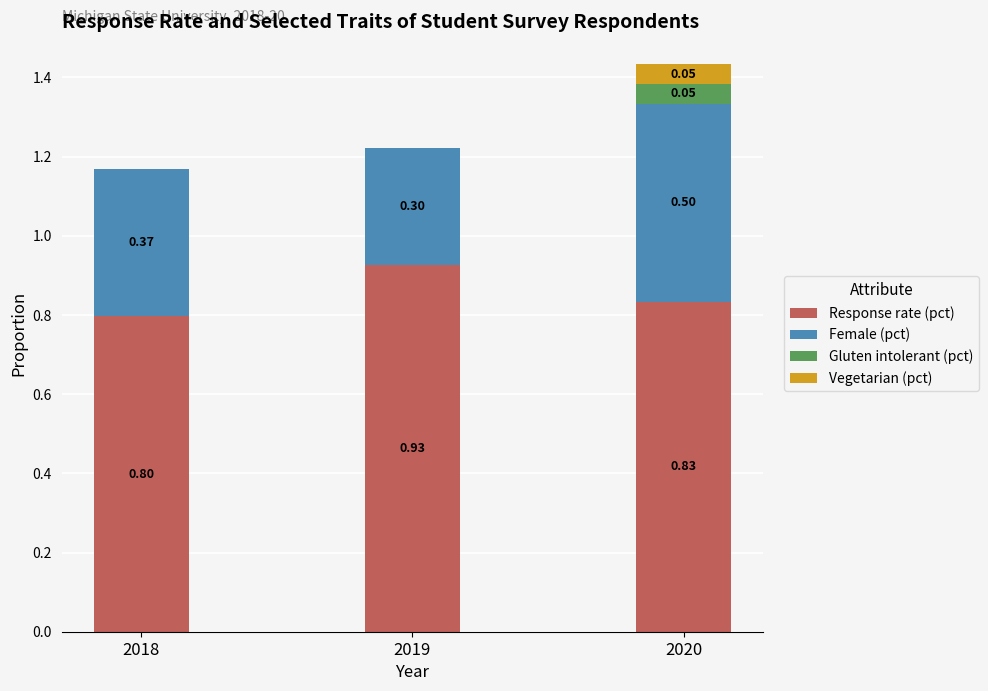

What is the sum of all Response rate (pct) values?

2.6